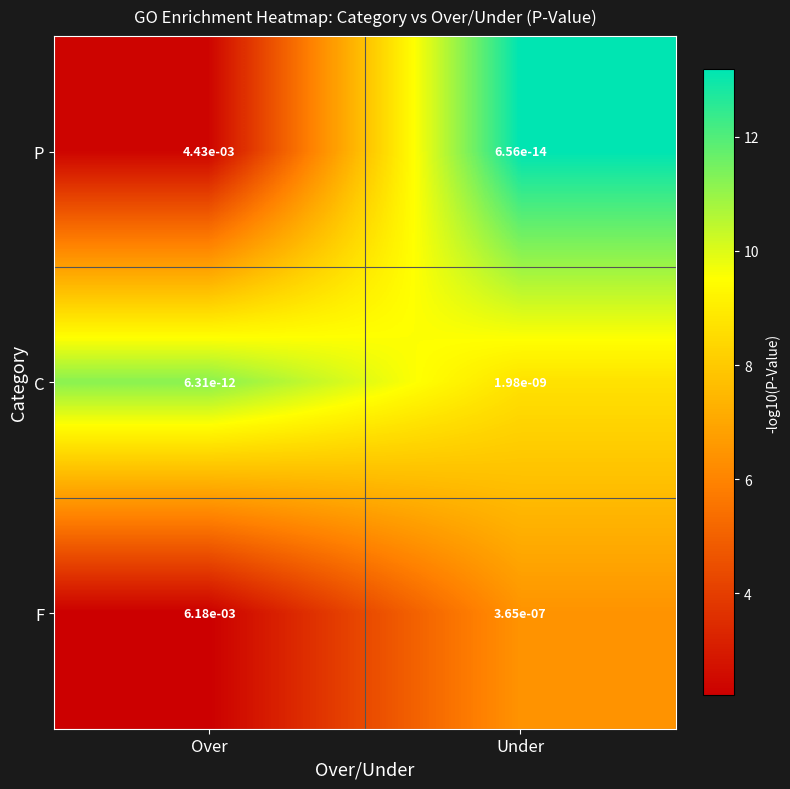

Rank the series by their maximum value, from lowest to highest.

C, P, F